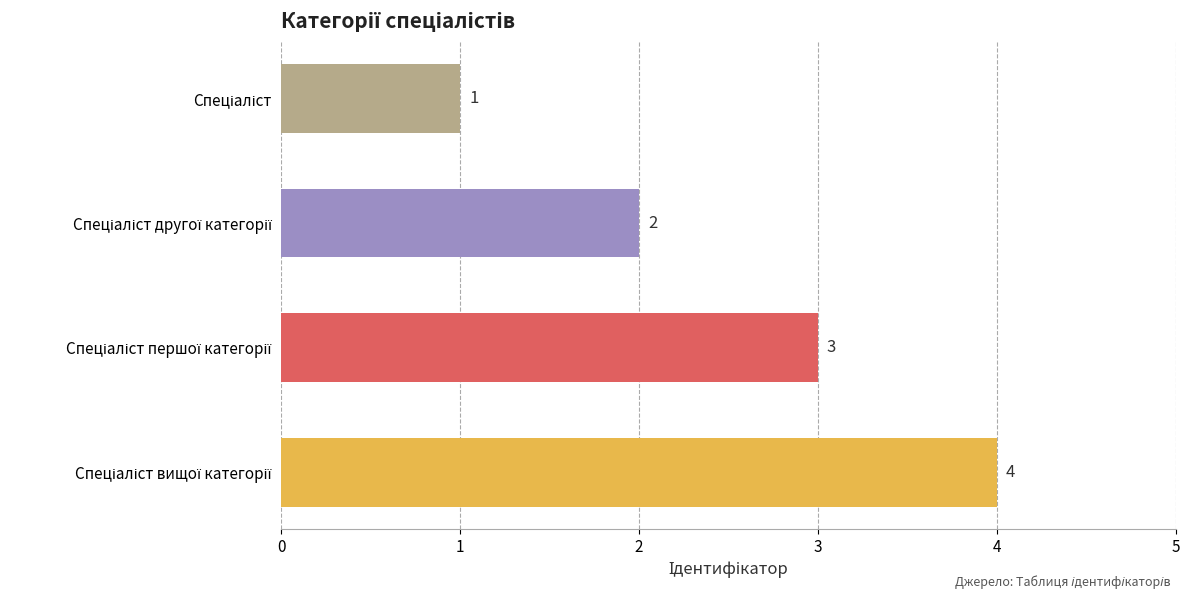

What is the sum of all values?

10